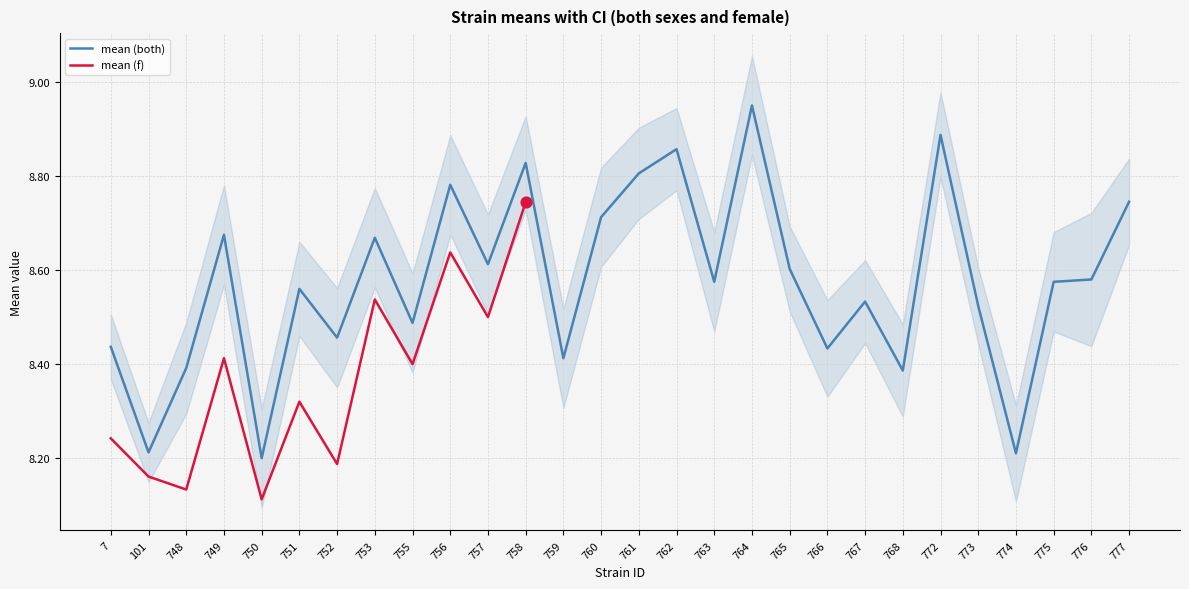

Which has a higher value, 762 or 760?

762